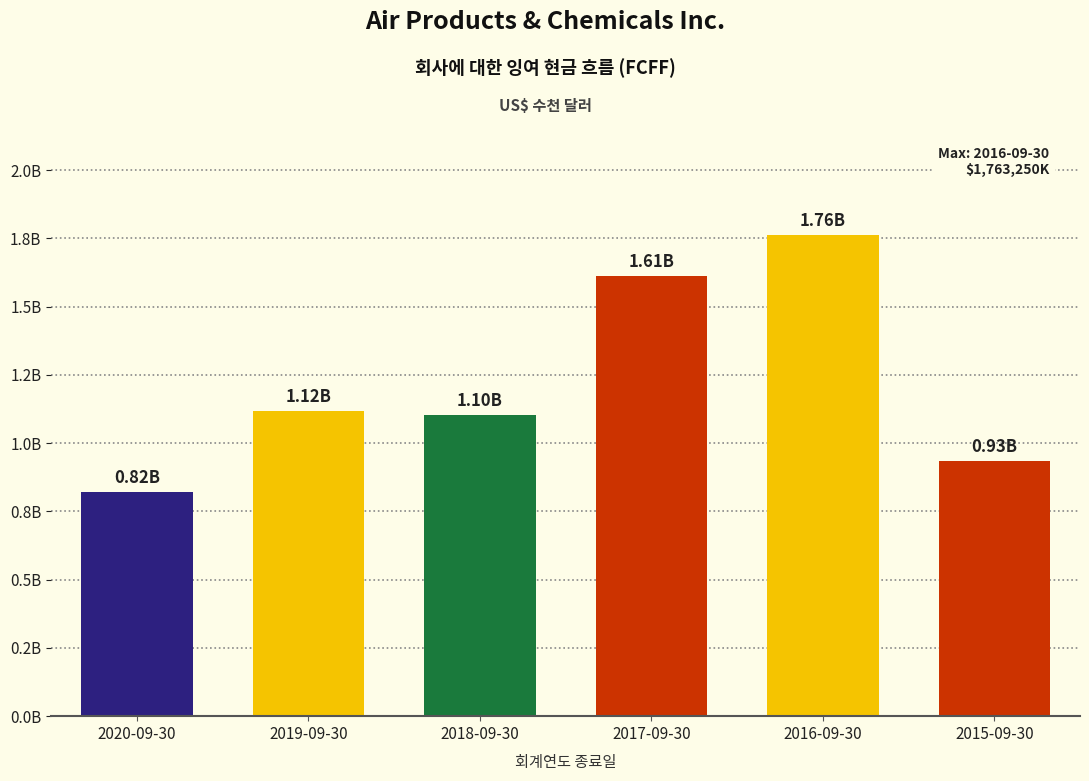

What is the difference between the maximum and second lowest values?

828834